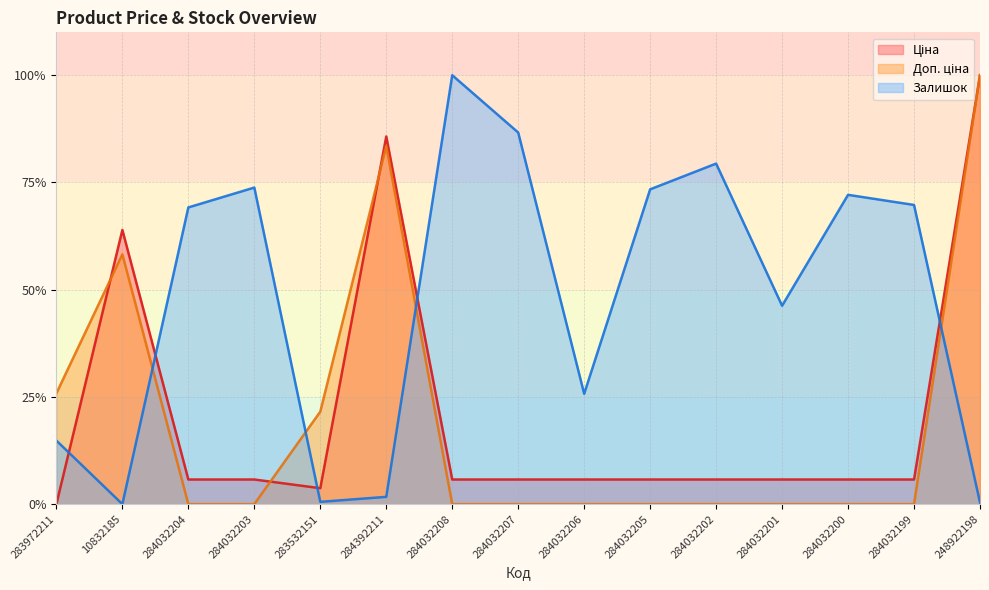

Reading left to right, what are all the values shown in this chart?

Ціна: 283972211=0.0	10832185=63.9	284032204=5.7	284032203=5.7	283532151=3.7	284392211=85.7	284032208=5.7	284032207=5.7	284032206=5.7	284032205=5.7	284032202=5.7	284032201=5.7	284032200=5.7	284032199=5.7	248922198=100.0
Доп. ціна: 283972211=25.8	10832185=58.2	284032204=0.0	284032203=0.0	283532151=21.6	284392211=83.5	284032208=0.0	284032207=0.0	284032206=0.0	284032205=0.0	284032202=0.0	284032201=0.0	284032200=0.0	284032199=0.0	248922198=100.0
Залишок: 283972211=14.8	10832185=0.0	284032204=69.2	284032203=73.8	283532151=0.5	284392211=1.7	284032208=100.0	284032207=86.6	284032206=25.7	284032205=73.4	284032202=79.4	284032201=46.3	284032200=72.1	284032199=69.8	248922198=0.4